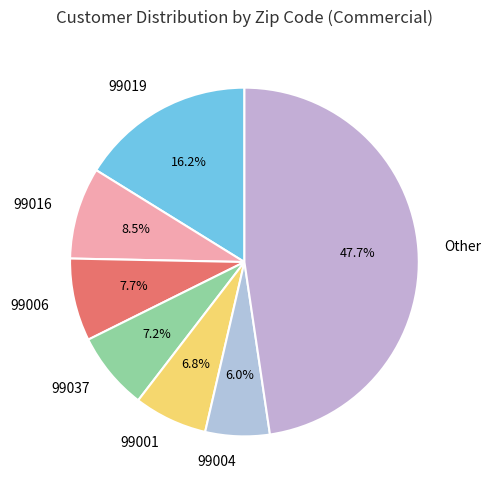

Which slice is the smallest?

99004